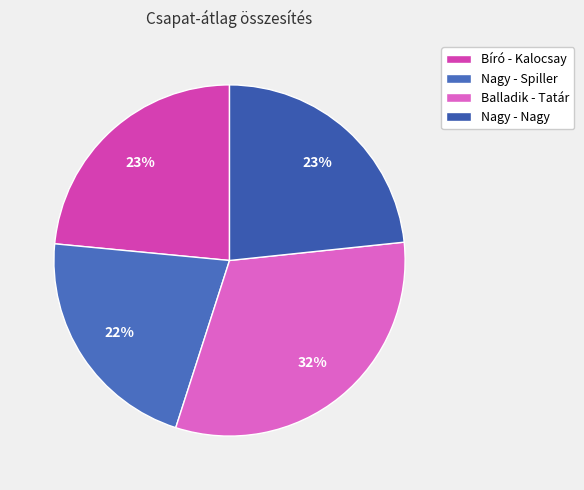

What percentage is the Nagy - Spiller slice, to the nearest percent?

22%